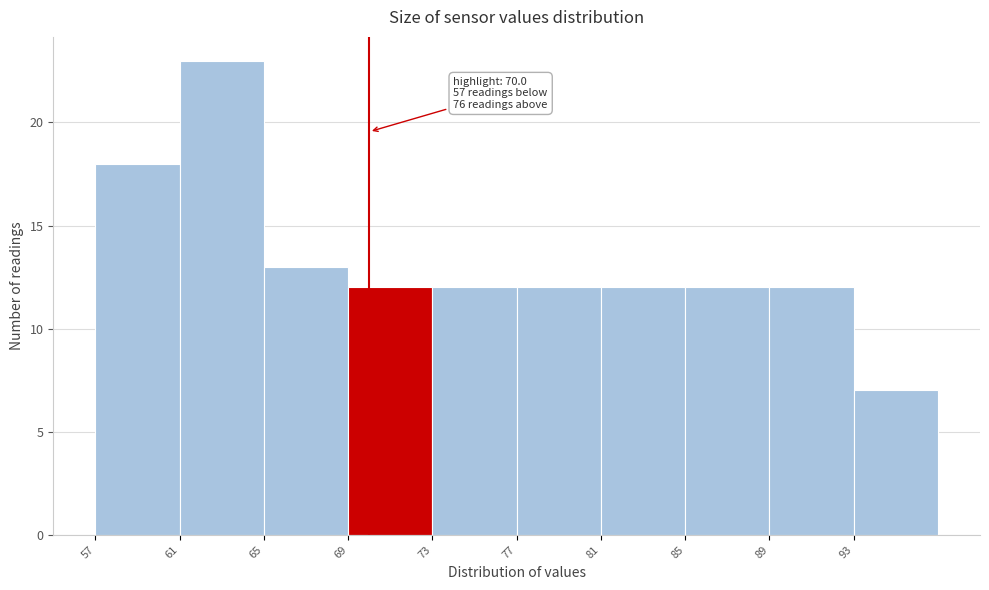

Over which range of the x-axis is the bar tallest?

61 to 65